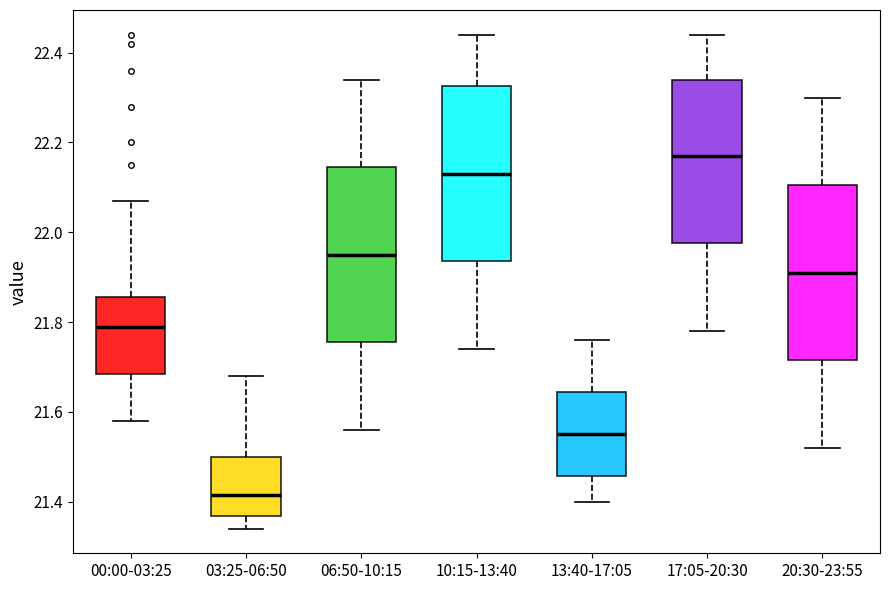

Reading left to right, transcribe this box plot: for each box, give where its median line is, the range the box spans, and where its two whiskers end, as read against the y-axis. The values are not printed on the chart, so give them approximately, as read against the axis.

00:00-03:25: median 21.80, box 21.68 to 21.86, whiskers 21.58 to 22.08
03:25-06:50: median 21.42, box 21.36 to 21.50, whiskers 21.34 to 21.68
06:50-10:15: median 21.96, box 21.76 to 22.14, whiskers 21.56 to 22.34
10:15-13:40: median 22.14, box 21.94 to 22.32, whiskers 21.74 to 22.44
13:40-17:05: median 21.56, box 21.46 to 21.64, whiskers 21.40 to 21.76
17:05-20:30: median 22.18, box 21.98 to 22.34, whiskers 21.78 to 22.44
20:30-23:55: median 21.92, box 21.72 to 22.10, whiskers 21.52 to 22.30